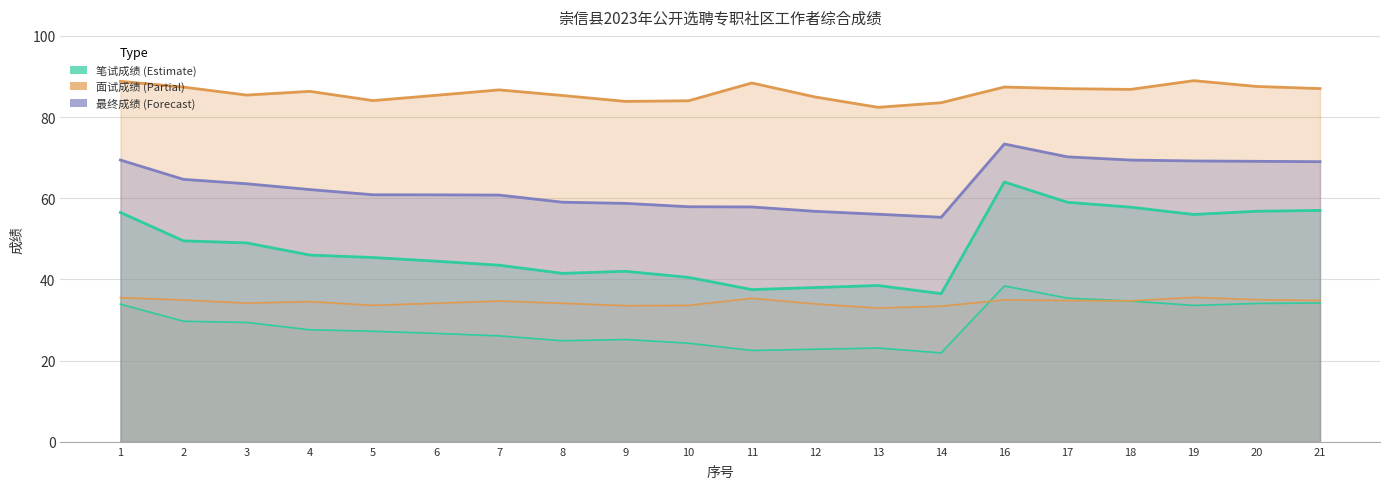

True or false: 按比例折算40 and 最终成绩 intersect in this chart.

False